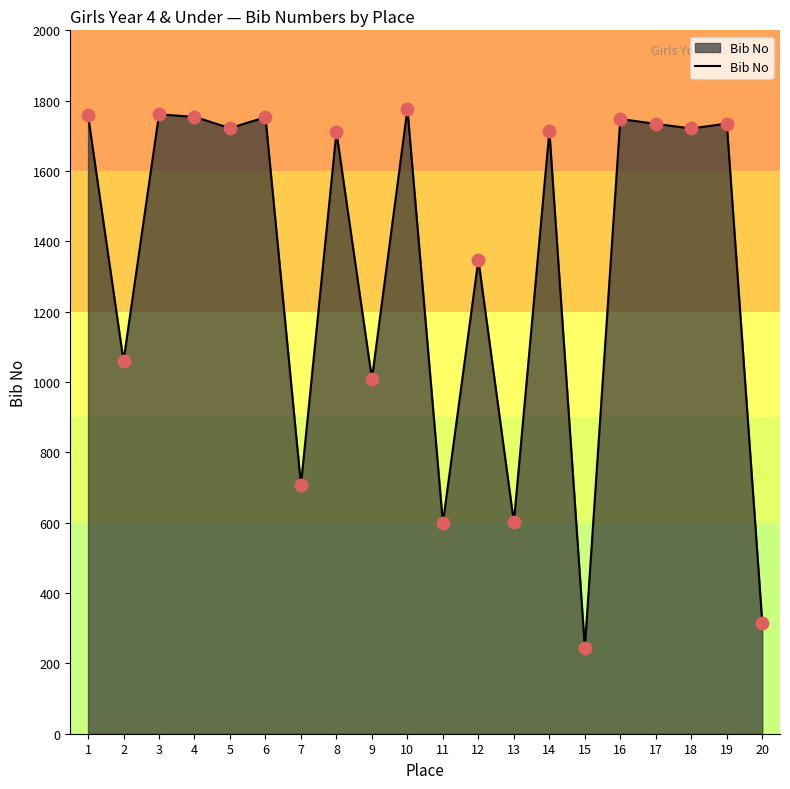

What is the change in value from 14 to 17?

+20